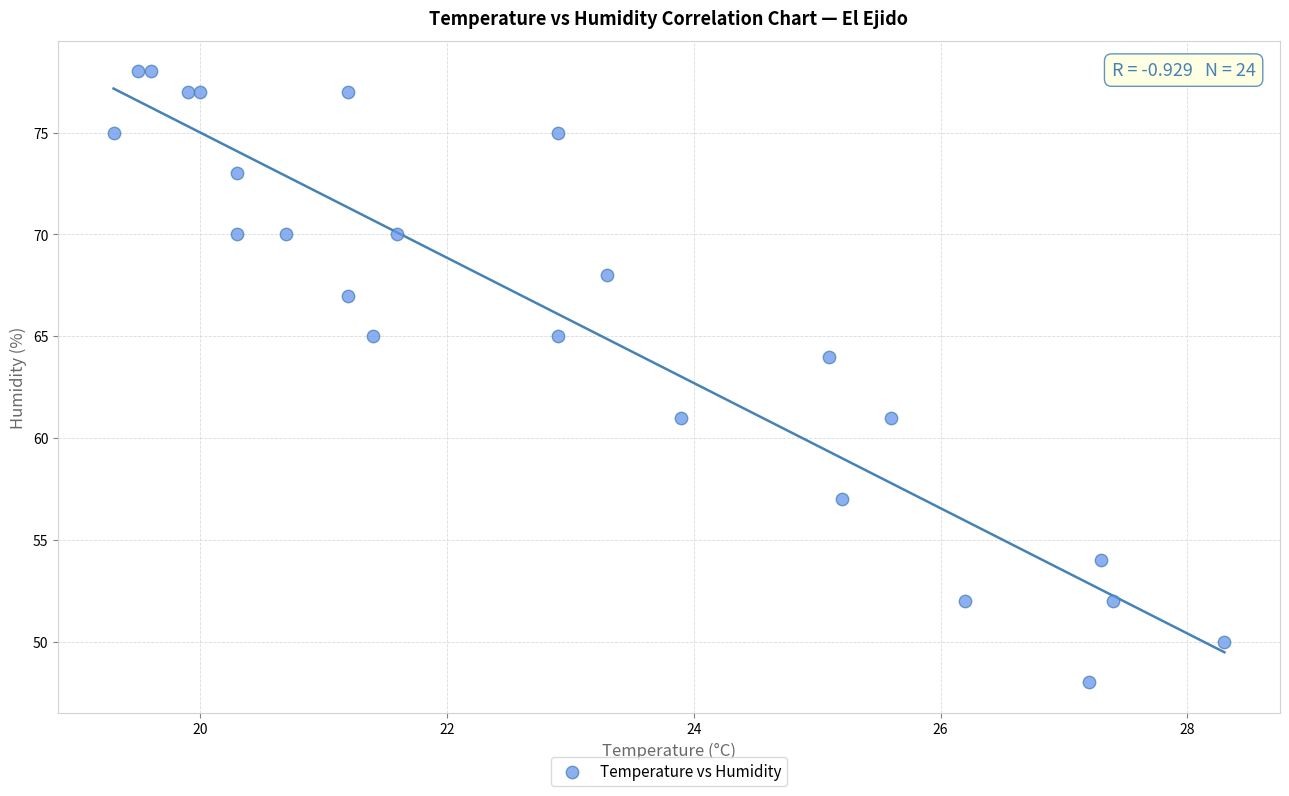

What is the range of Y values (max minus min)?

30